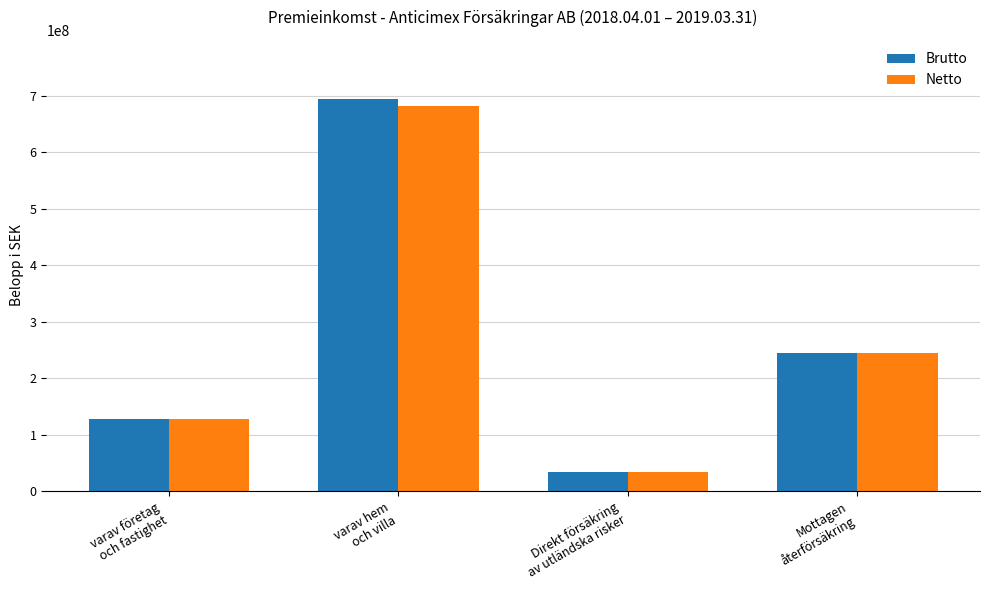

What is the difference between the maximum and minimum values in the Brutto series?

660379362